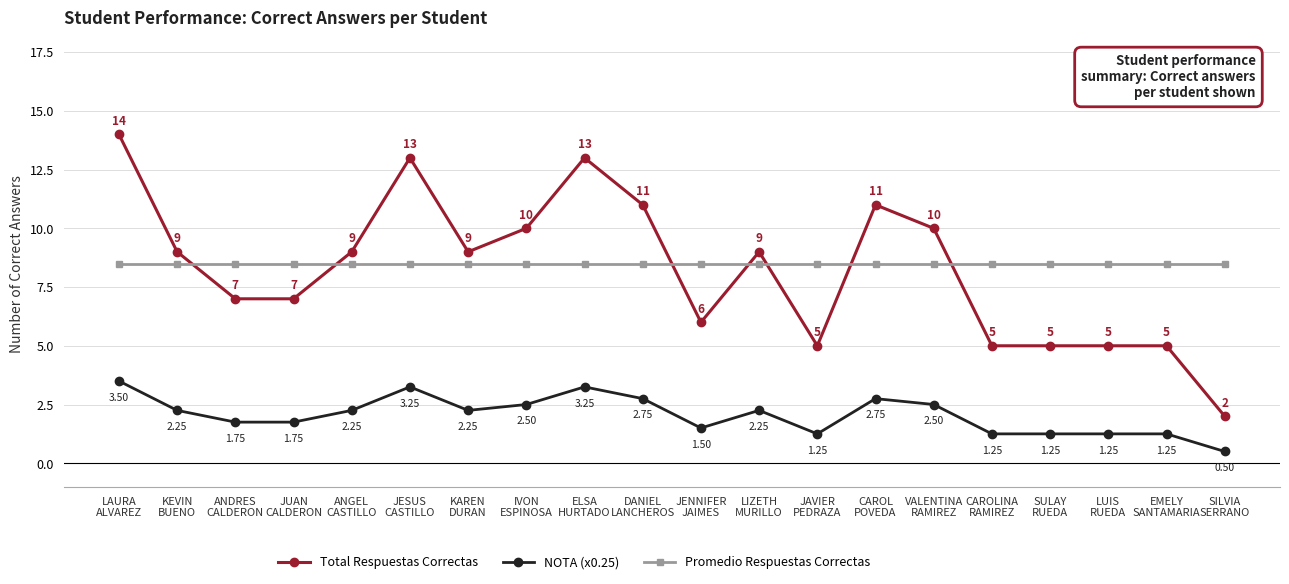

Which series has the widest spread of values?

Total Respuestas Correctas